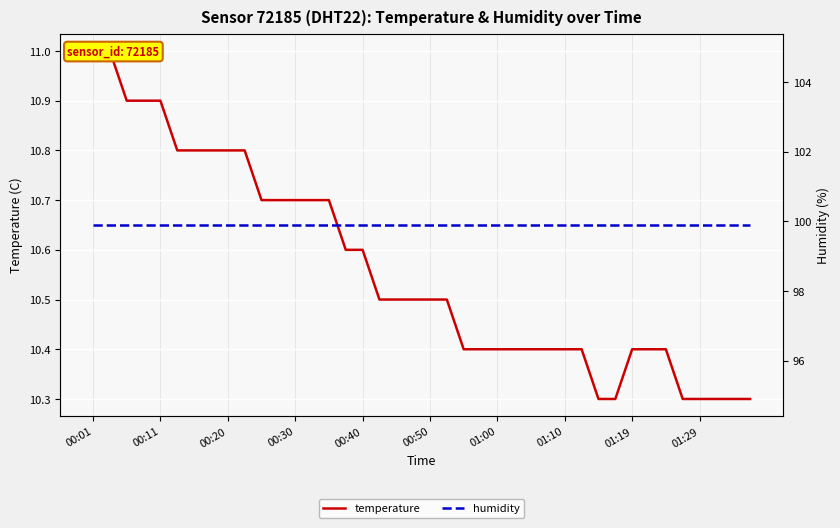

List the series in order of their peak value, lowest first.

temperature, humidity